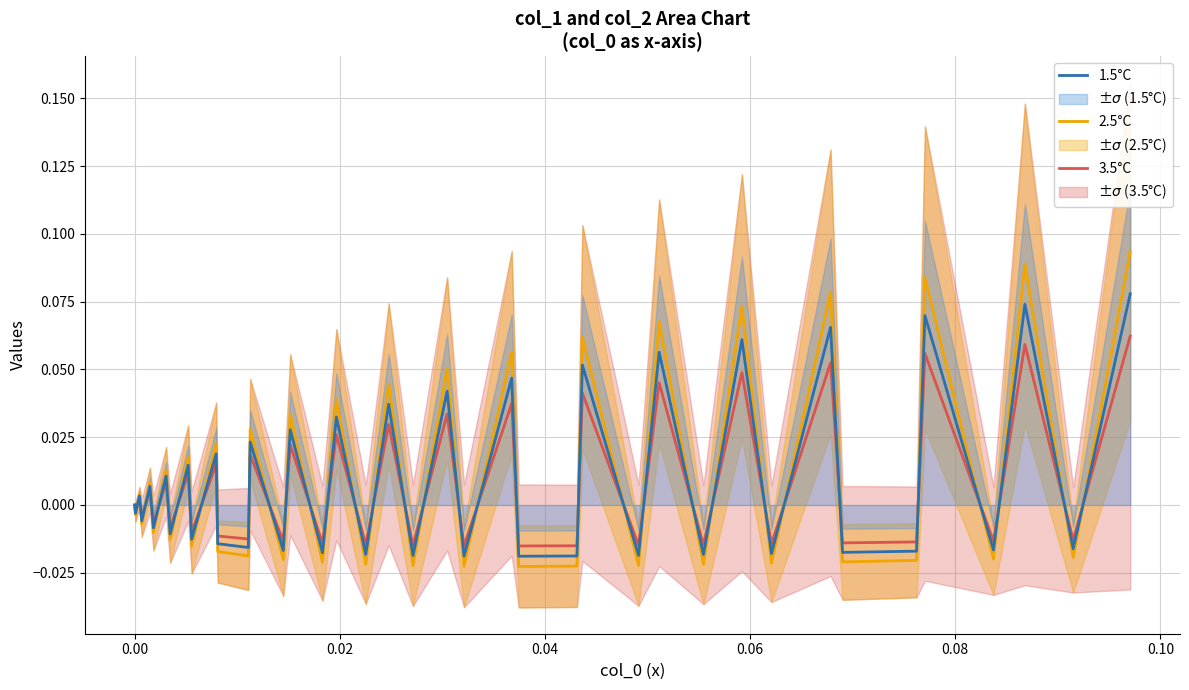

The value of 3.5°C at 20 is -0.0. True or false?

False